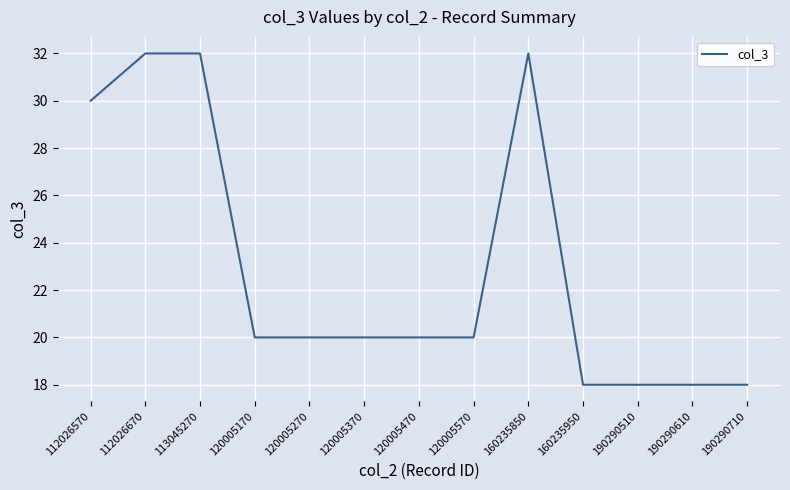

What is the change in value from 120005170 to 160235850?

+12